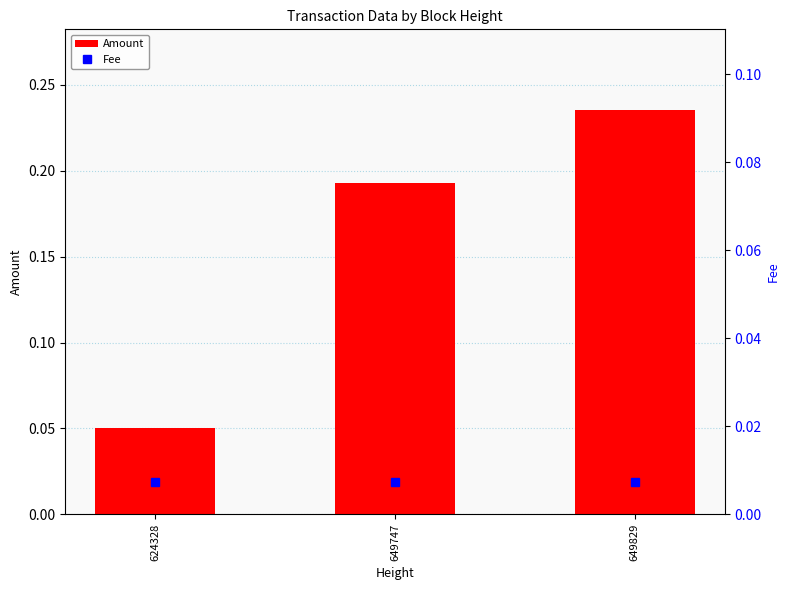

Which series has the largest total across all categories?

Amount